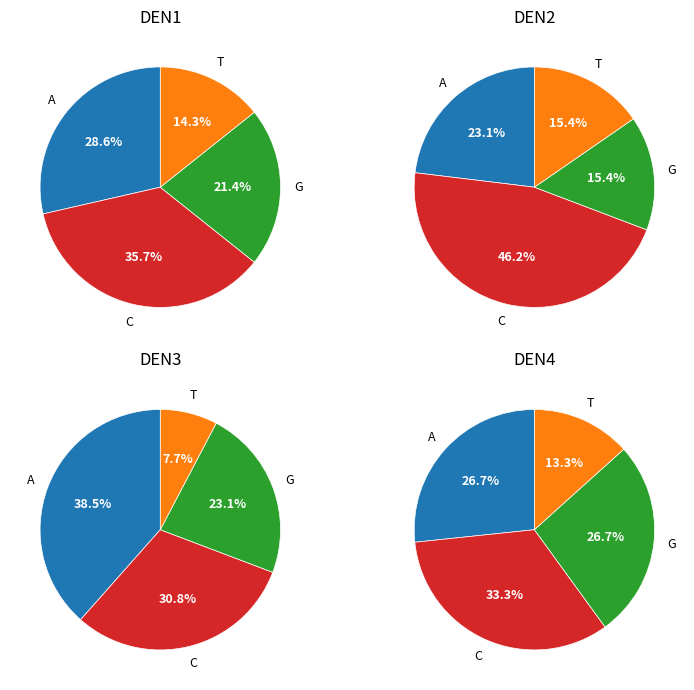

To the nearest percent, what is the average slice percentage?

25%